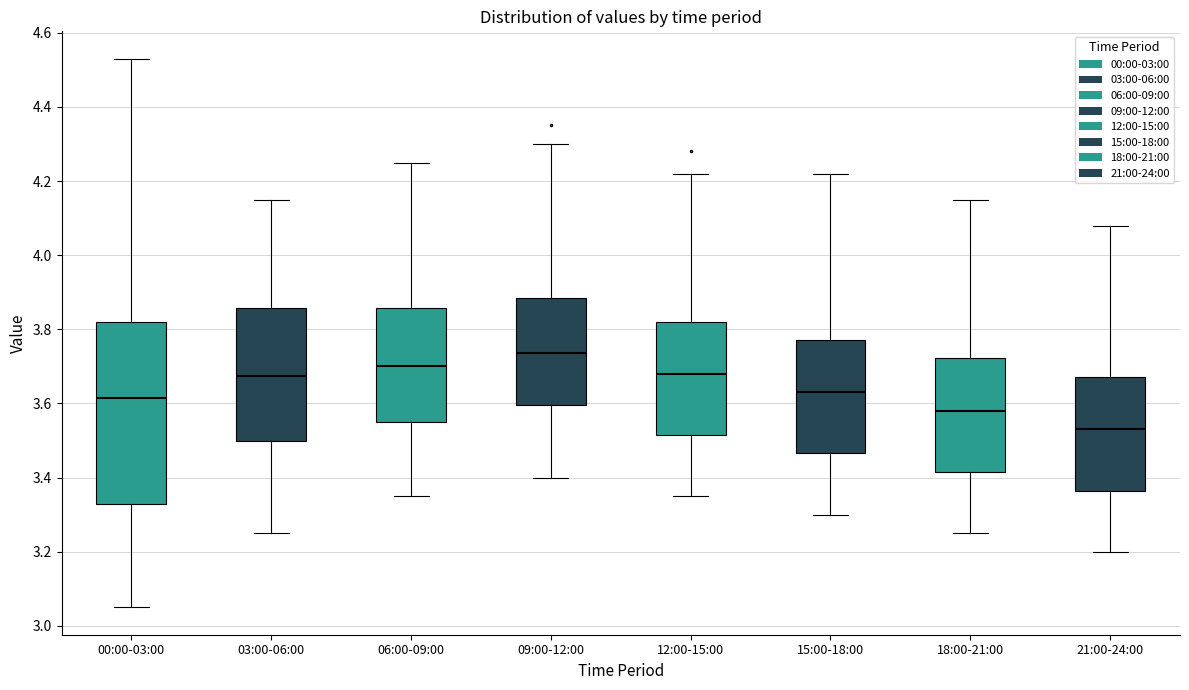

Reading left to right, transcribe this box plot: for each box, give where its median line is, the range the box spans, and where its two whiskers end, as read against the y-axis. The values are not printed on the chart, so give them approximately, as read against the axis.

00:00-03:00: median 3.62, box 3.34 to 3.82, whiskers 3.06 to 4.54
03:00-06:00: median 3.68, box 3.50 to 3.86, whiskers 3.26 to 4.16
06:00-09:00: median 3.70, box 3.56 to 3.86, whiskers 3.36 to 4.26
09:00-12:00: median 3.74, box 3.60 to 3.88, whiskers 3.40 to 4.30
12:00-15:00: median 3.68, box 3.52 to 3.82, whiskers 3.36 to 4.22
15:00-18:00: median 3.64, box 3.46 to 3.78, whiskers 3.30 to 4.22
18:00-21:00: median 3.58, box 3.42 to 3.72, whiskers 3.26 to 4.16
21:00-24:00: median 3.54, box 3.36 to 3.68, whiskers 3.20 to 4.08